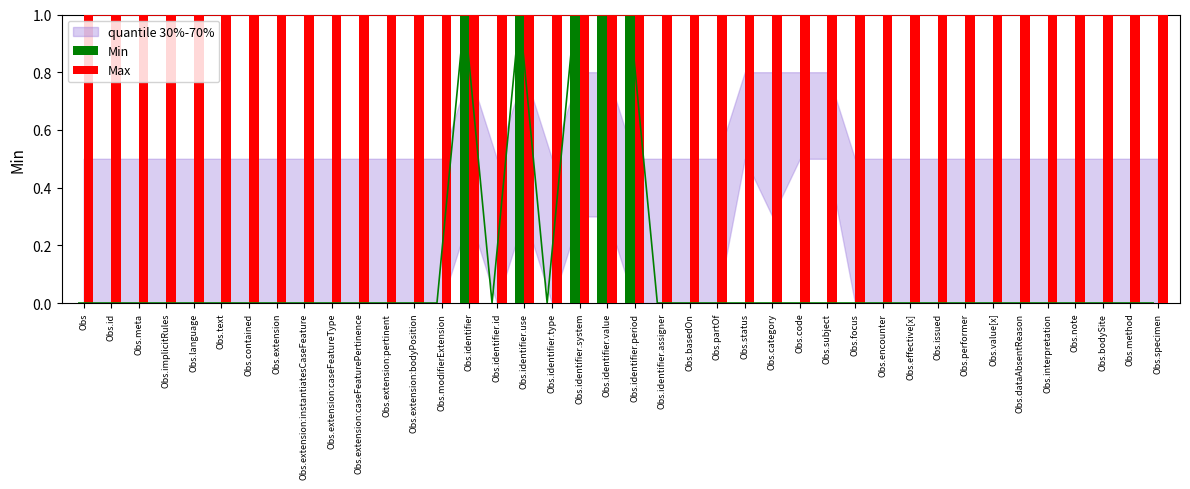

Is it true that Min equals 0 at Obs.dataAbsentReason?

False